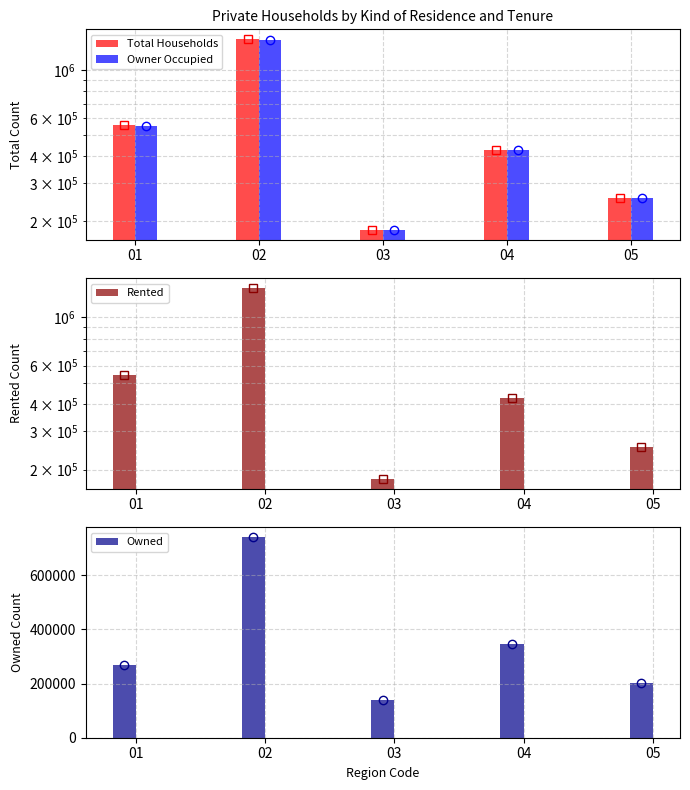

Which series changed the most between 02 and 03?

Total Households